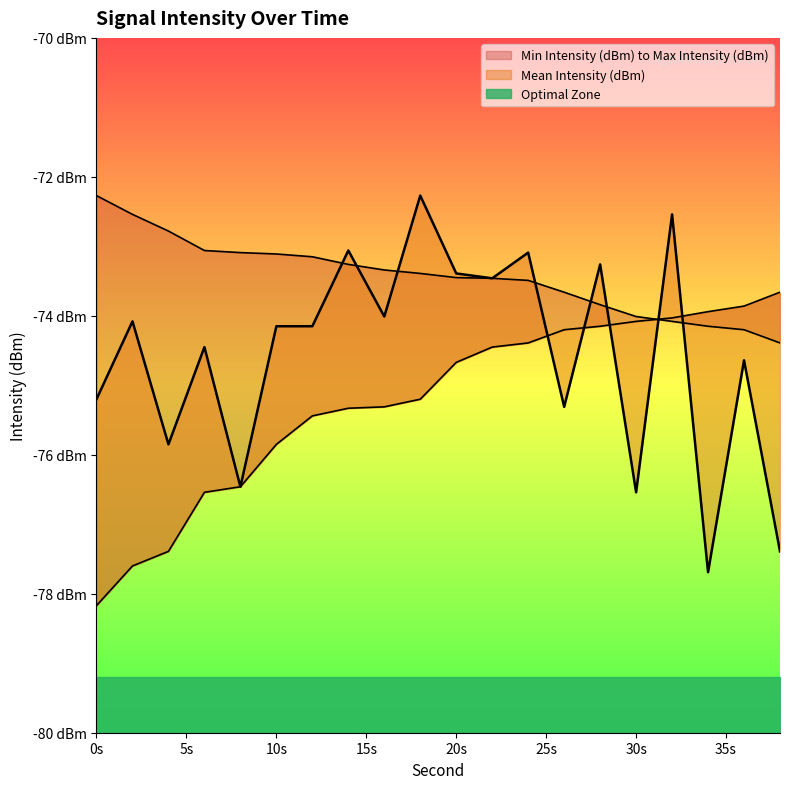

What is the average value of the Min Intensity (dBm) series?

-75.2